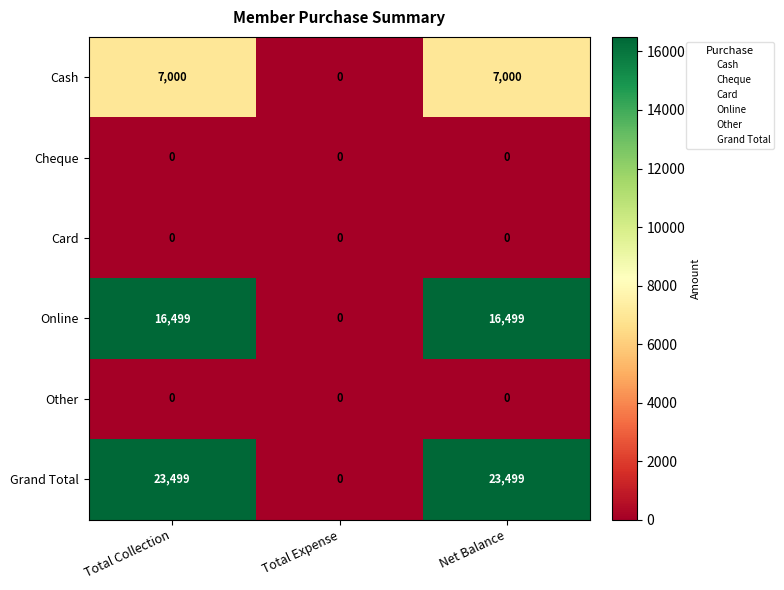

Between Total Expense and Net Balance, which series saw the biggest shift?

Grand Total